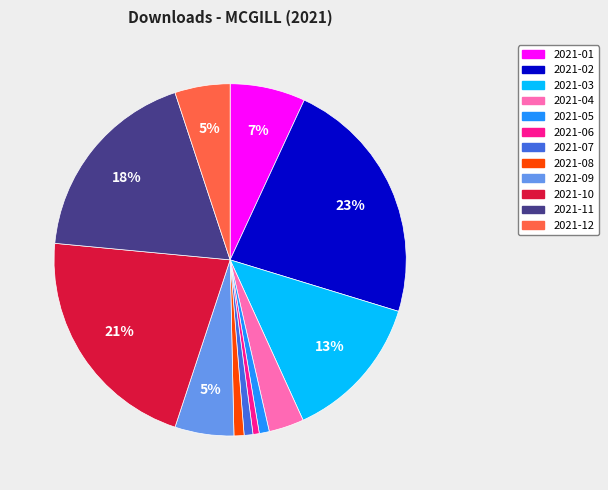

Is it true that 2021-08 is 6% of the pie?

False